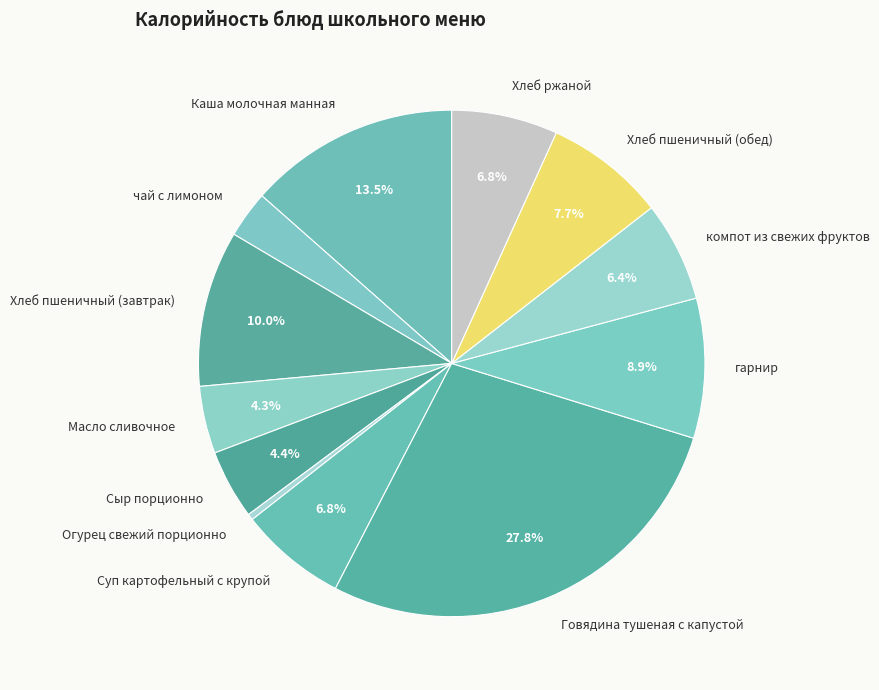

How many slices are in this pie chart?

12